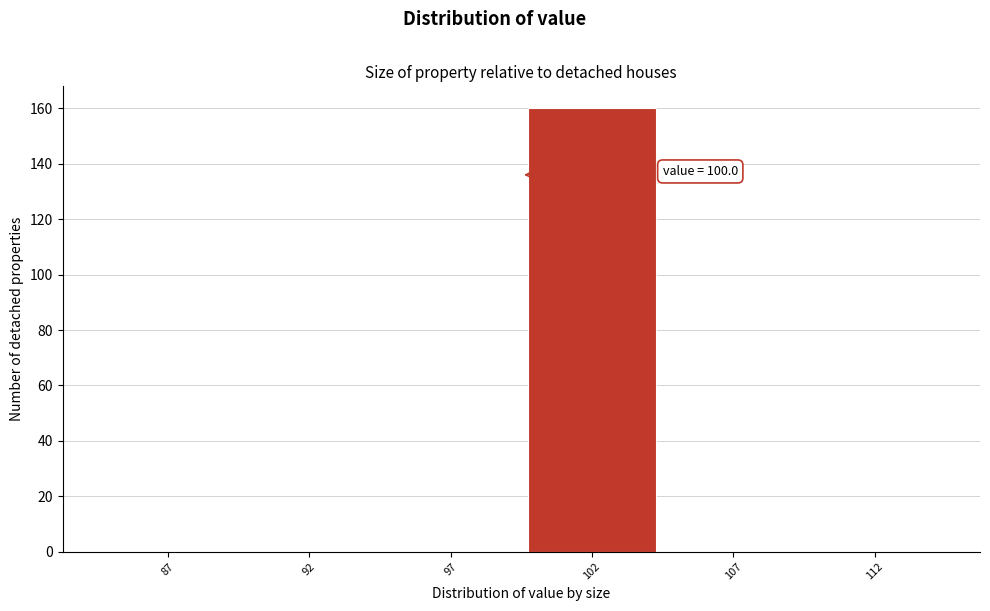

Reading left to right, extract all data points from this chart.

87=0	92=0	97=0	102=160	107=0	112=0